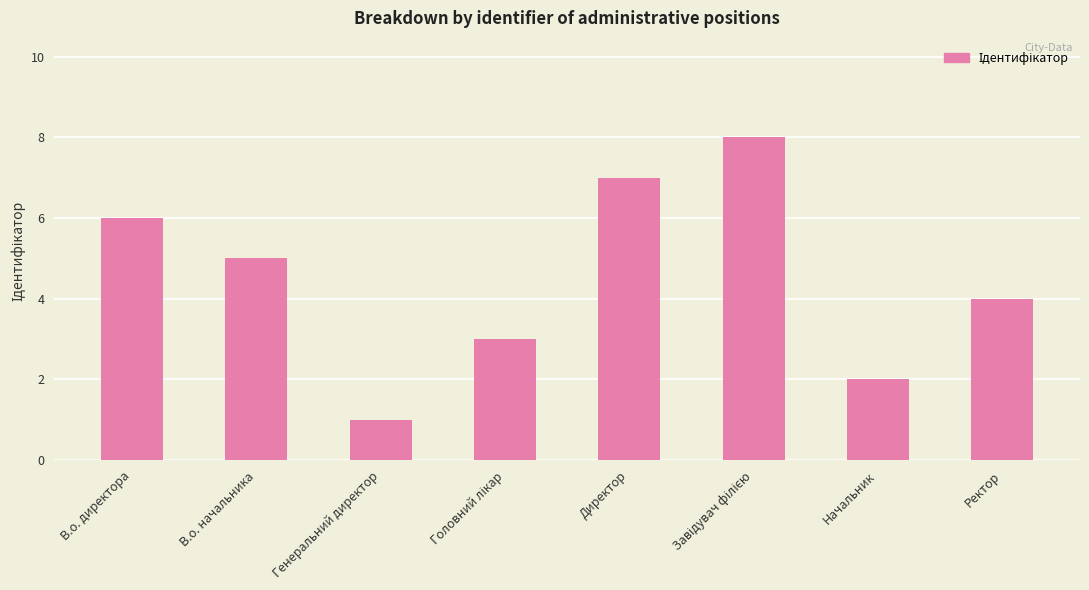

At which label is the value closest to 4?

Ректор